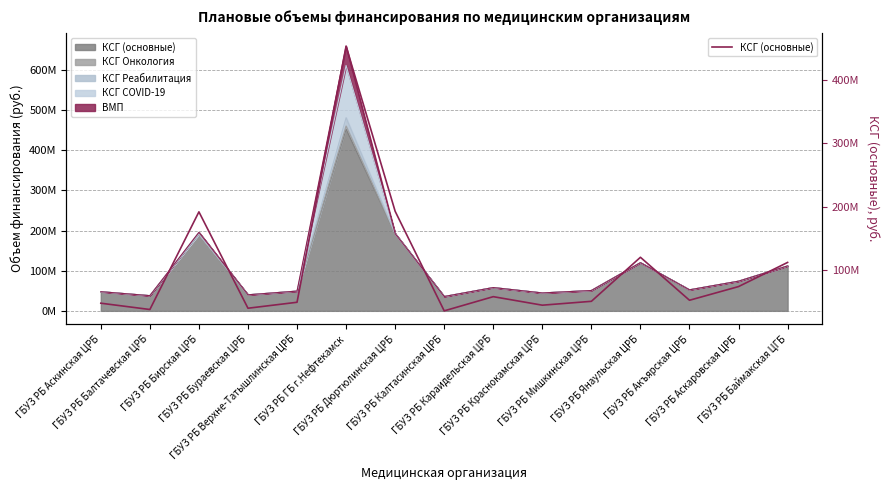

Where is the data nearest to the value 244122357?

ГБУЗ РБ Дюртюлинская ЦРБ